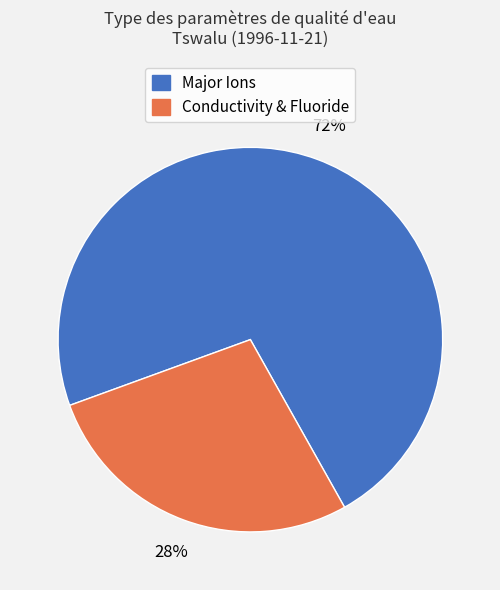

How many segments does this pie chart have?

2